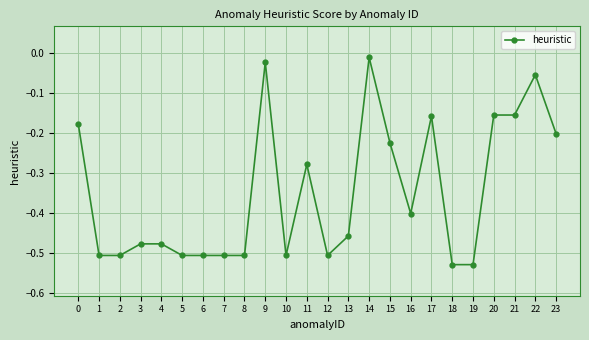

What is the change in value from 7 to 23?

+0.3